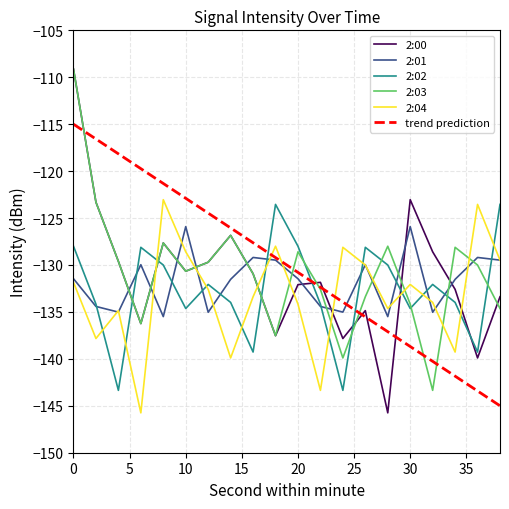

After their last crossing, which series has the higher values: trend prediction or 2:02?

2:02